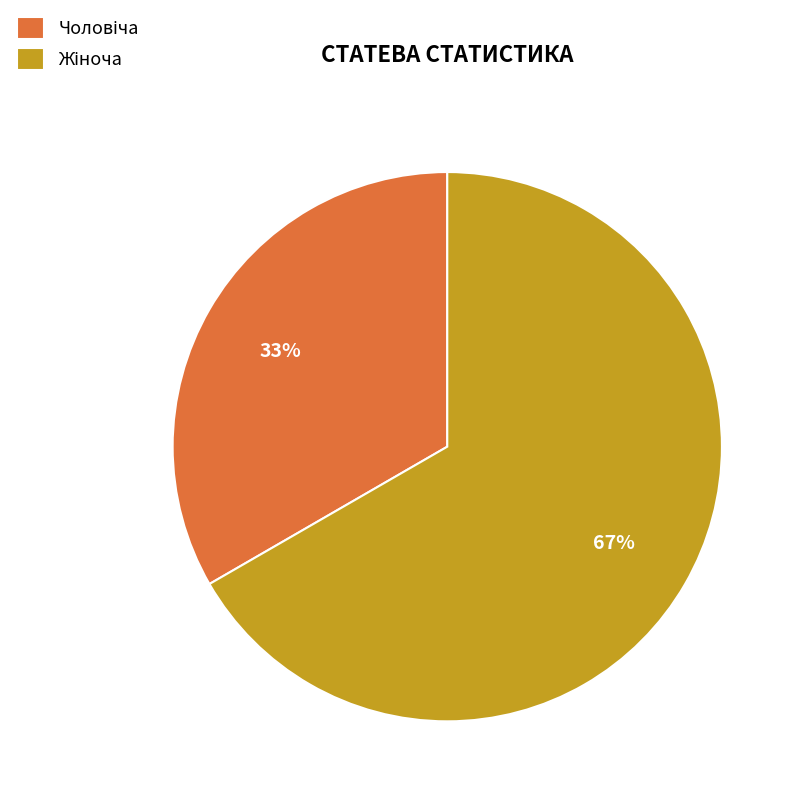

To the nearest percent, what is the average slice percentage?

50%